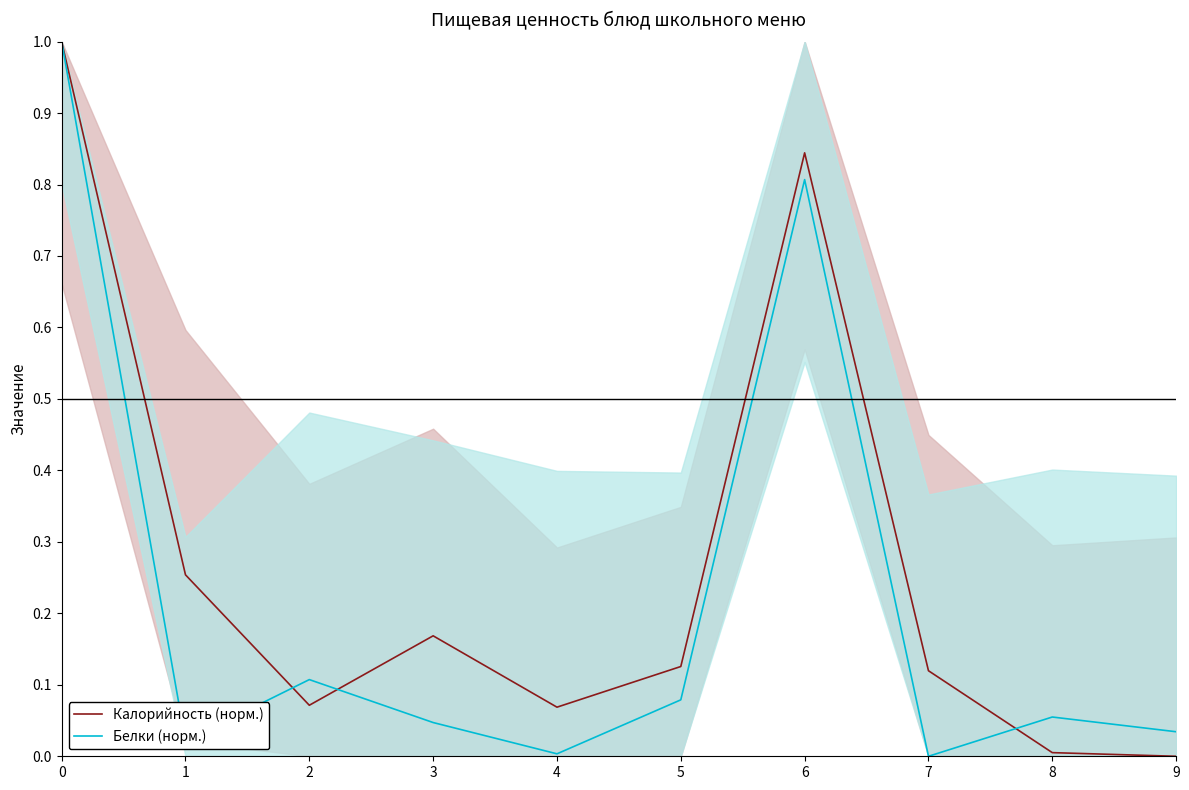

How many interior local valleys does the Калорийность (норм.) series have?

2